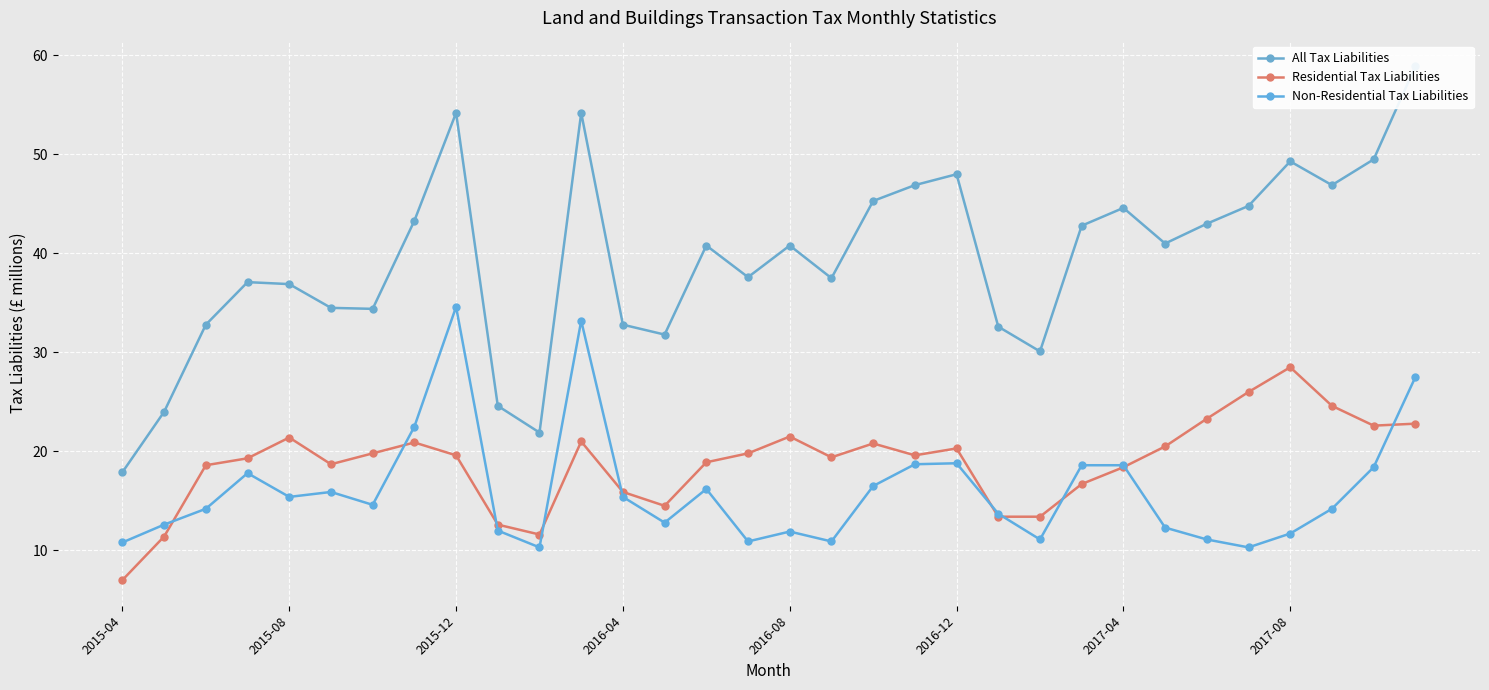

What is the value of the Non-Residential Tax Liabilities point at the 31st from the left?

18.4